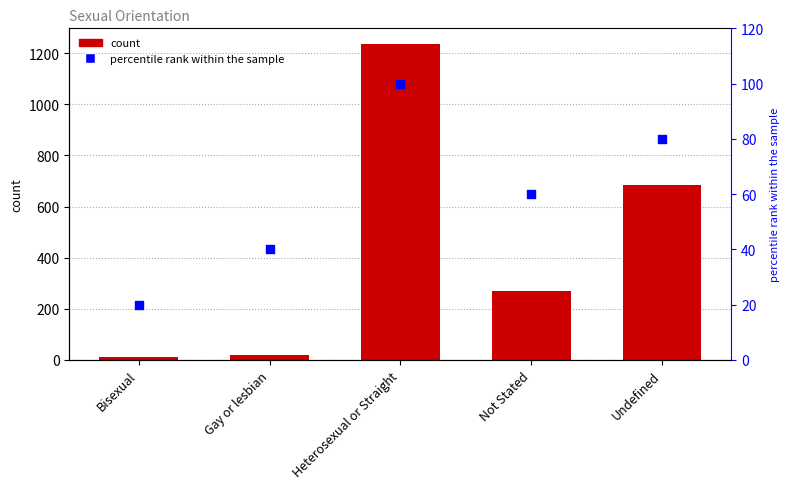

What are all the series names shown in the legend?

count, percentile rank within the sample